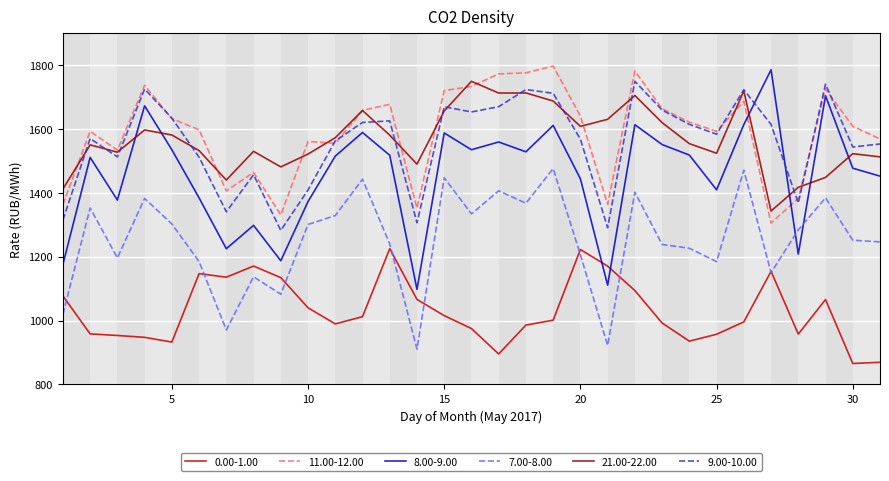

True or false: 21.00-22.00 and 8.00-9.00 cross at least once.

True